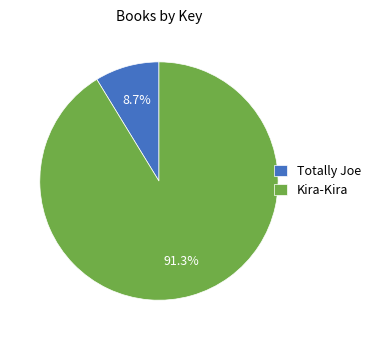

Between Totally Joe and Kira-Kira, which is larger?

Kira-Kira